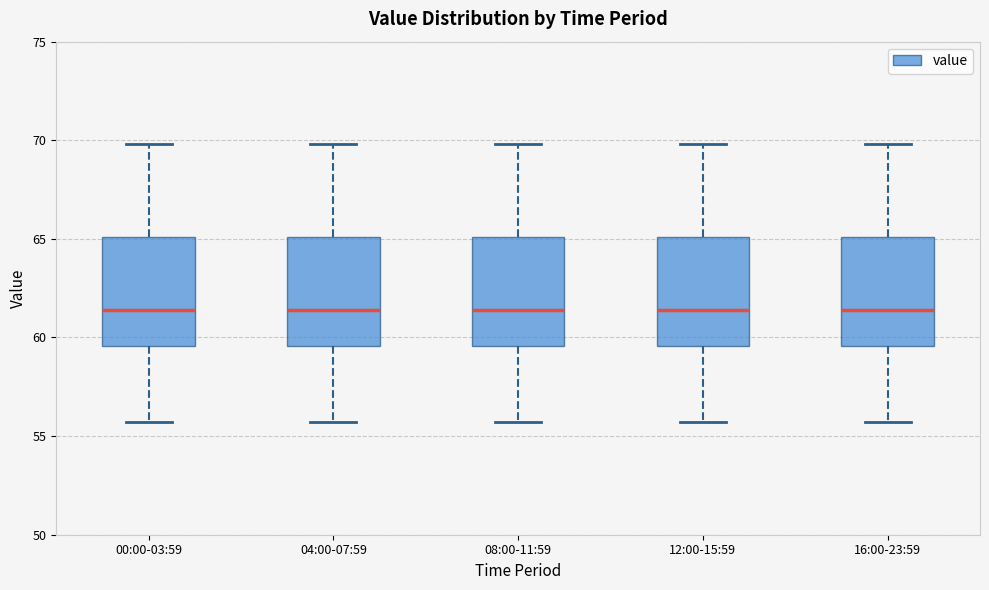

Where is the upper edge of the box for 16:00-23:59 on the y-axis? The values are not printed on the chart, so give them approximately, as read against the axis.

65.0